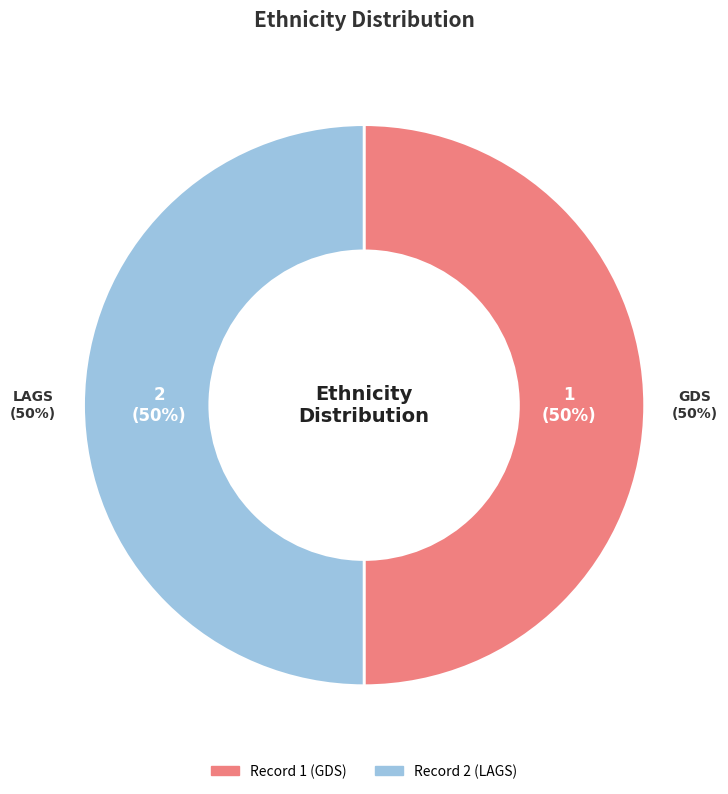

Which category accounts for the majority?

2